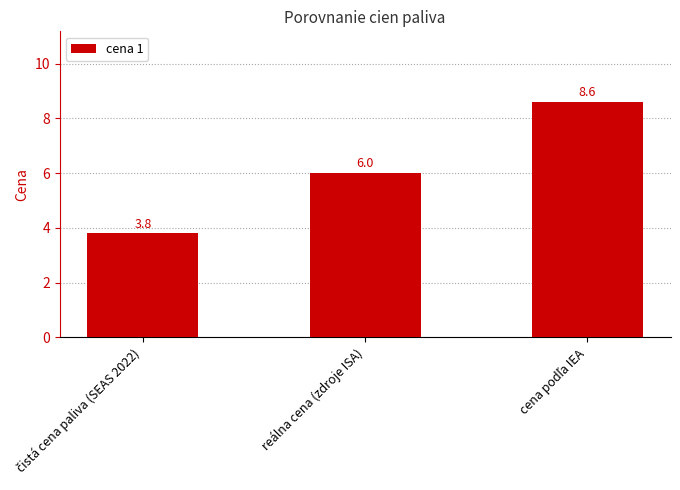

How many series are shown in this chart?

1